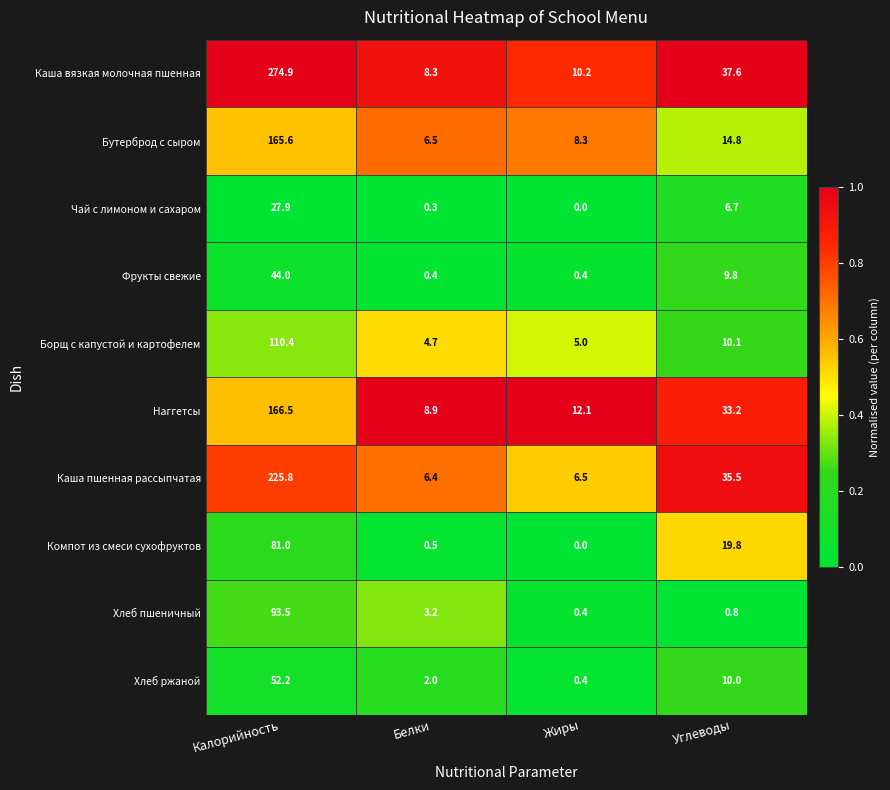

The value of Бутерброд с сыром at Белки is 11.3. True or false?

False